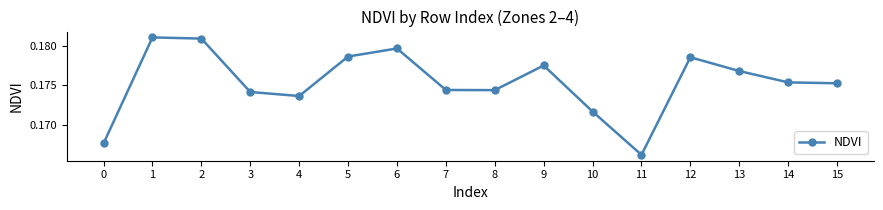

At which category does the chart reach its minimum across all series?

11